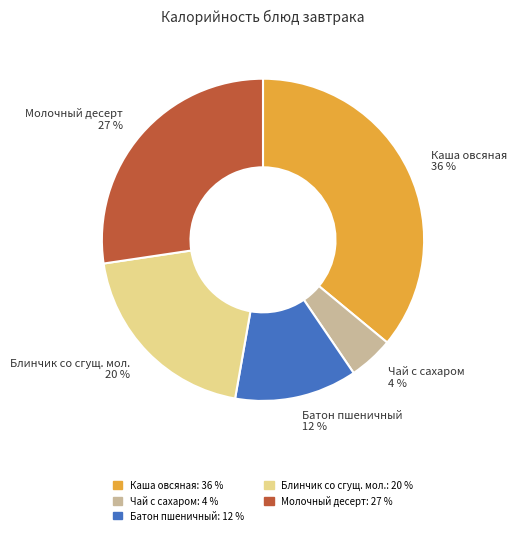

Which has a higher value, Каша овсяная or Чай с сахаром?

Каша овсяная